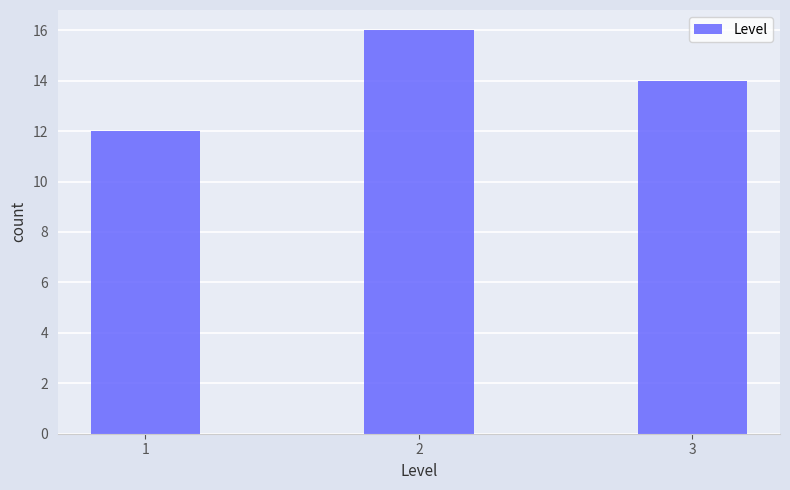

Reading left to right, extract all data points from this chart.

1=12	2=16	3=14